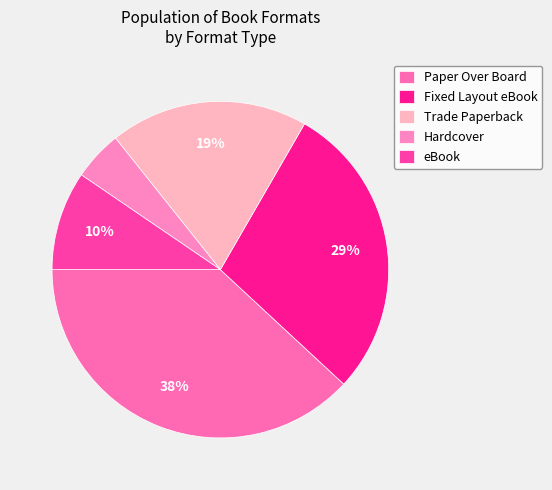

What is the total percentage of Trade Paperback and Fixed Layout eBook?

47.6%